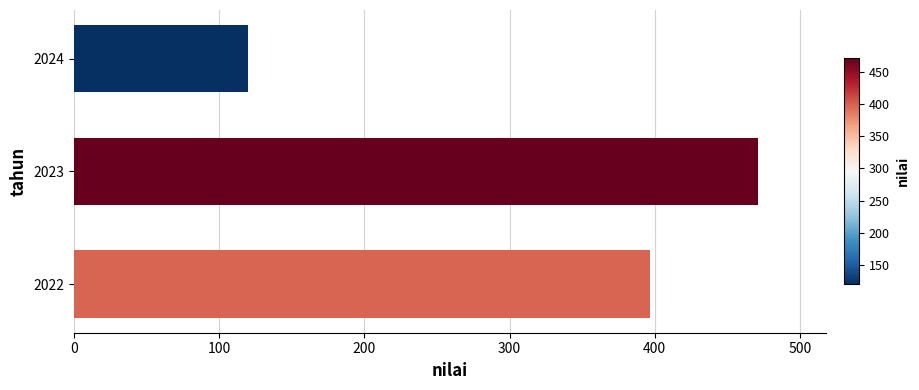

True or false: the data shows 471 at 2023.

True